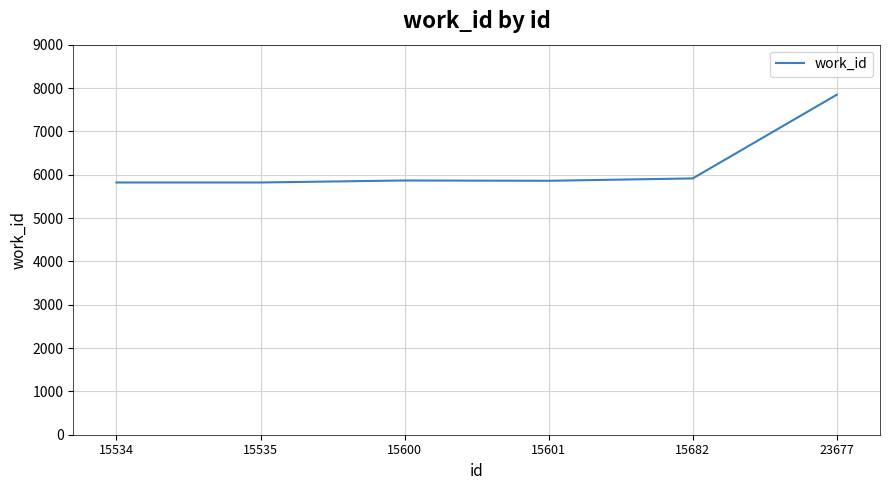

Is it true that the value at 15600 is 1327?

False